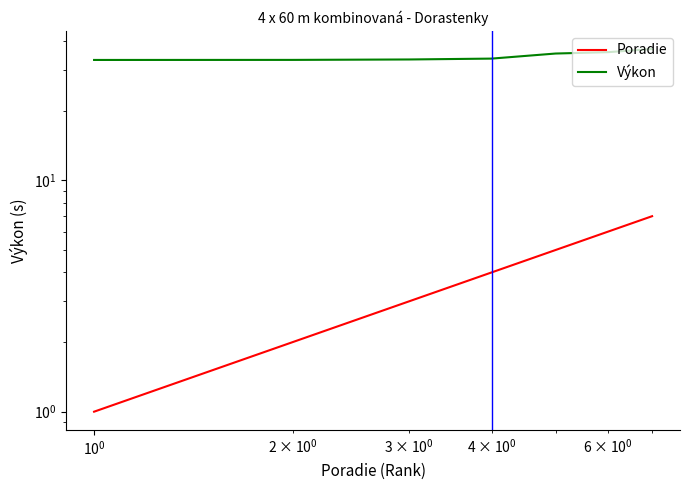

True or false: Výkon and Poradie cross at least once.

False